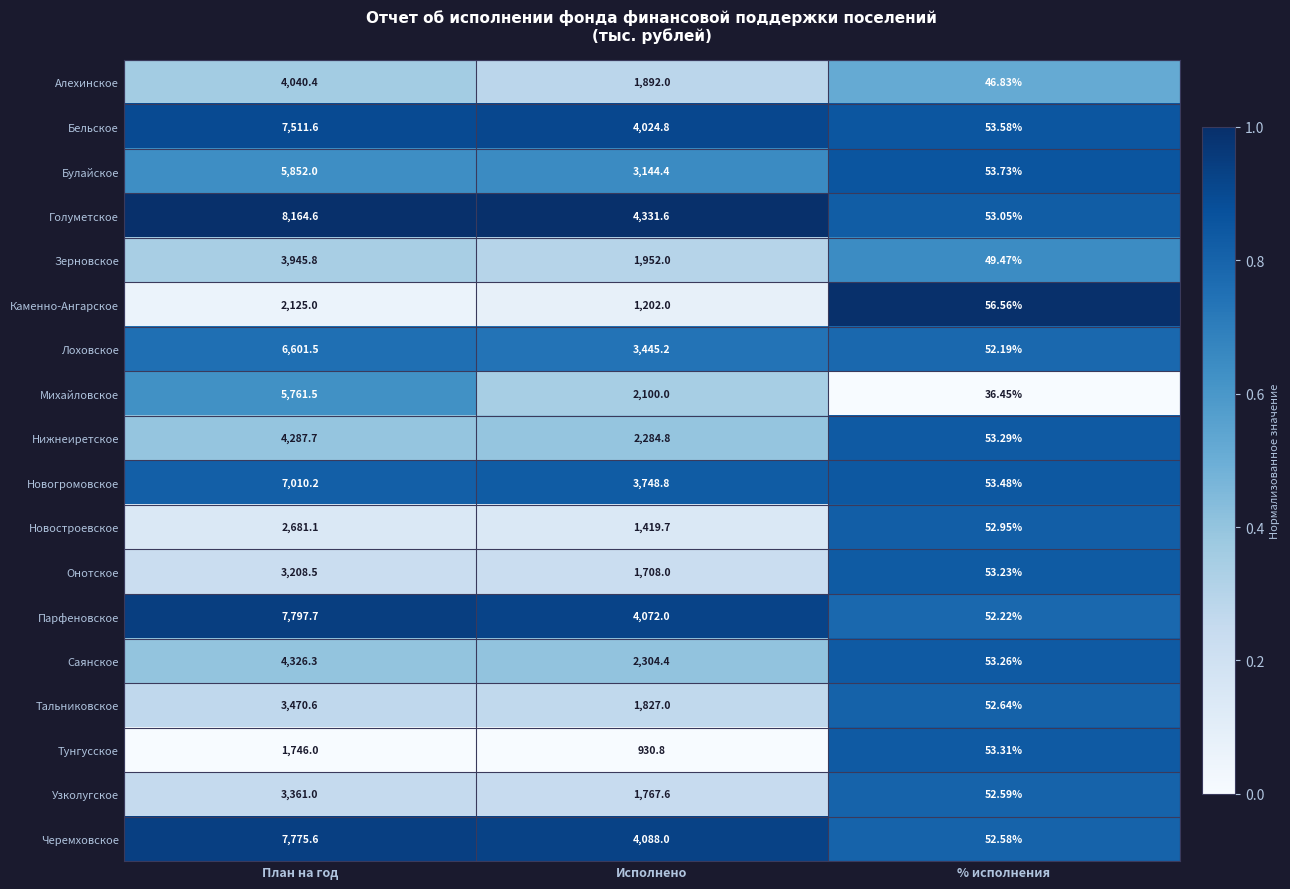

Rank the series by their maximum value, from lowest to highest.

Тунгусское, Каменно-Ангарское, Новостроевское, Онотское, Узколугское, Тальниковское, Зерновское, Алехинское, Нижнеиретское, Саянское, Михайловское, Булайское, Лоховское, Новогромовское, Бельское, Черемховское, Парфеновское, Голуметское